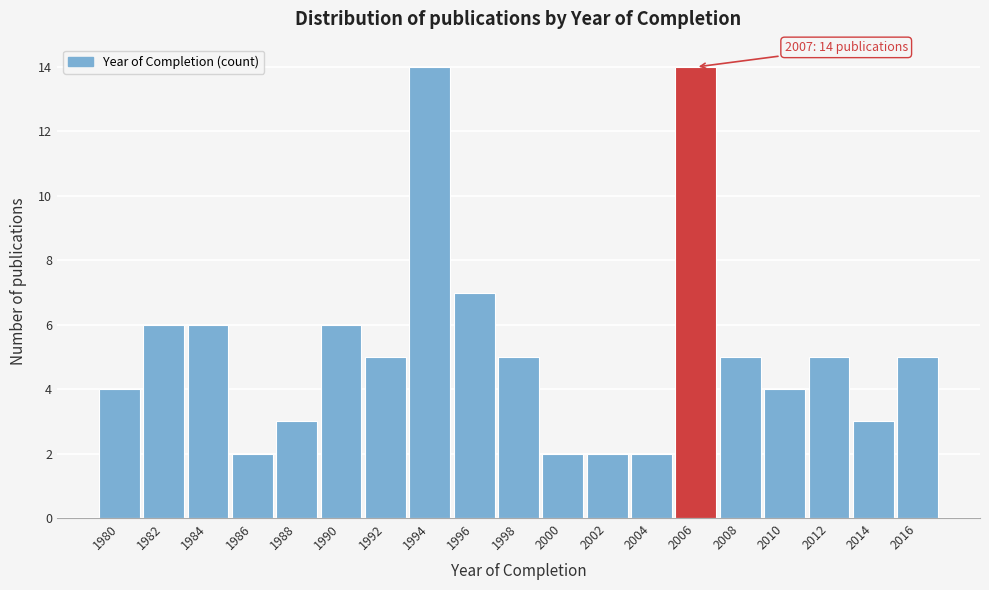

Reading left to right, transcribe all the data shown in this chart.

1980=4	1982=6	1984=6	1986=2	1988=3	1990=6	1992=5	1994=14	1996=7	1998=5	2000=2	2002=2	2004=2	2006=14	2008=5	2010=4	2012=5	2014=3	2016=5